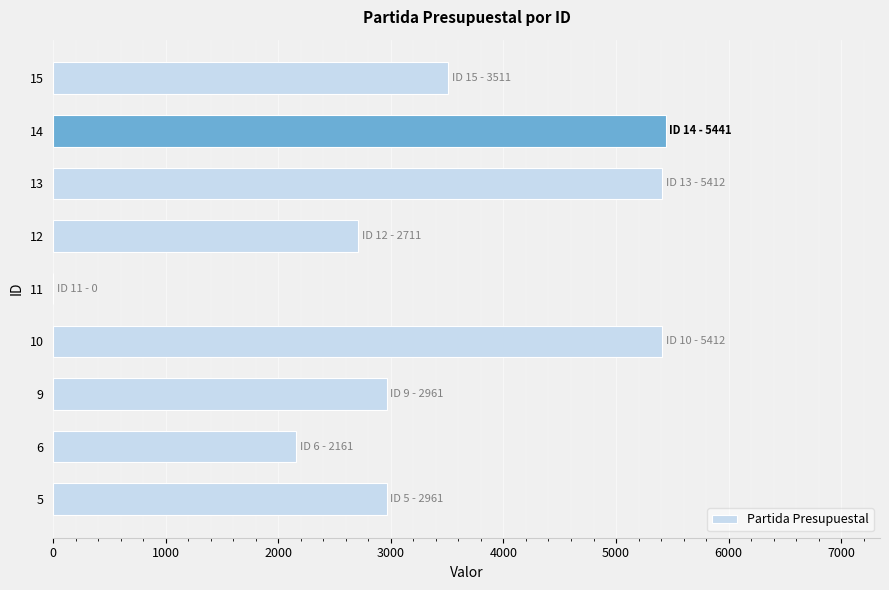

What is the sum of all values?

30570